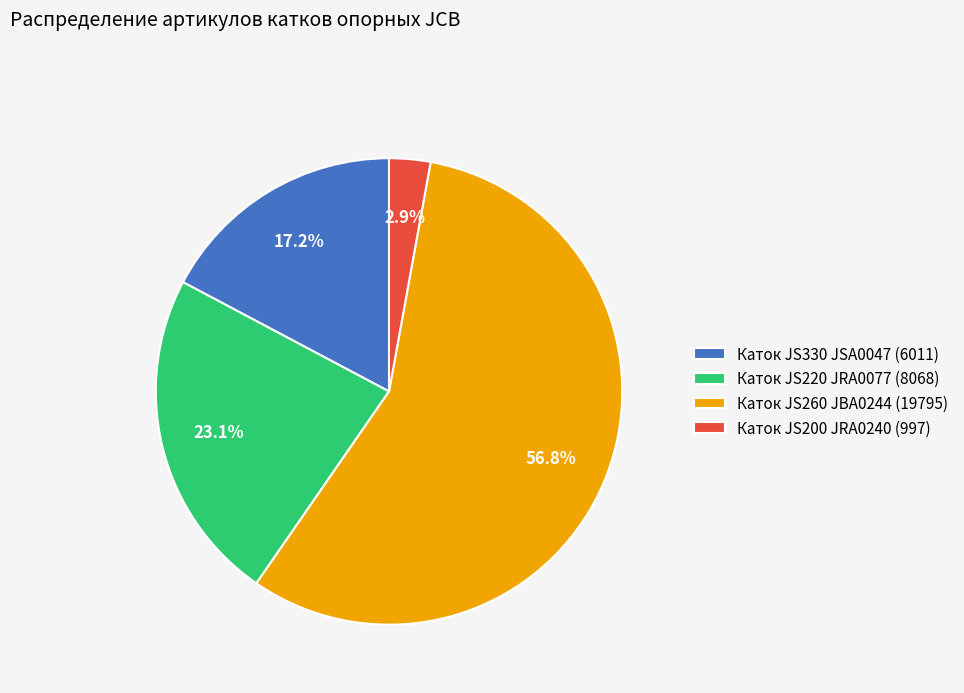

Does any single category account for the majority?

Yes